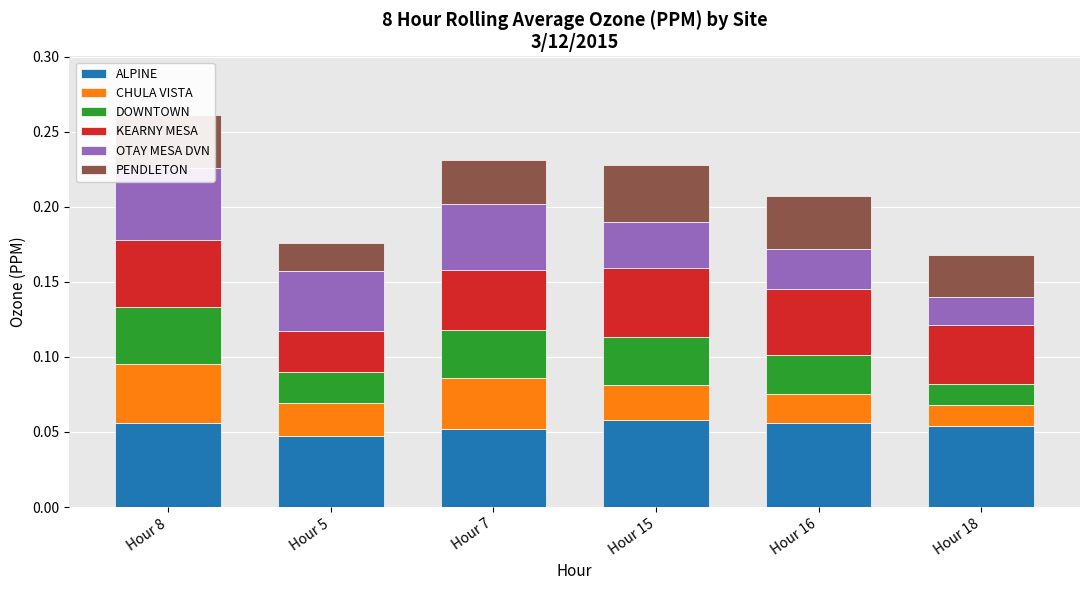

At which label is DOWNTOWN closest to 0?

Hour 18